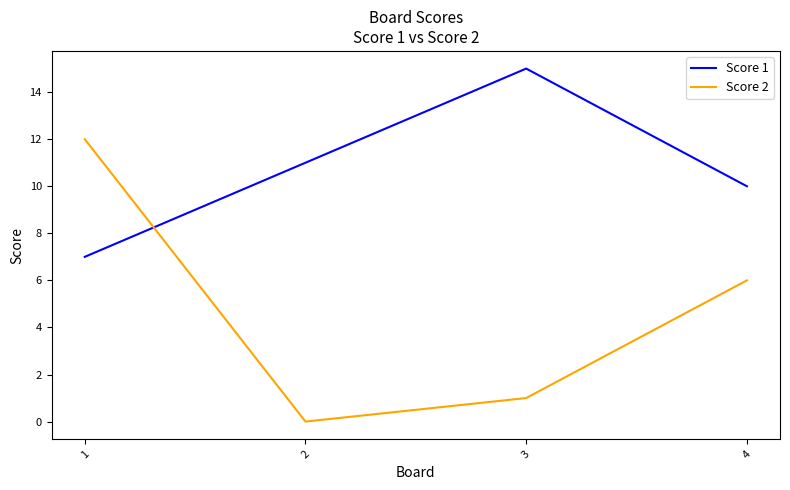

Rank the series by their maximum value, from highest to lowest.

Score 1, Score 2